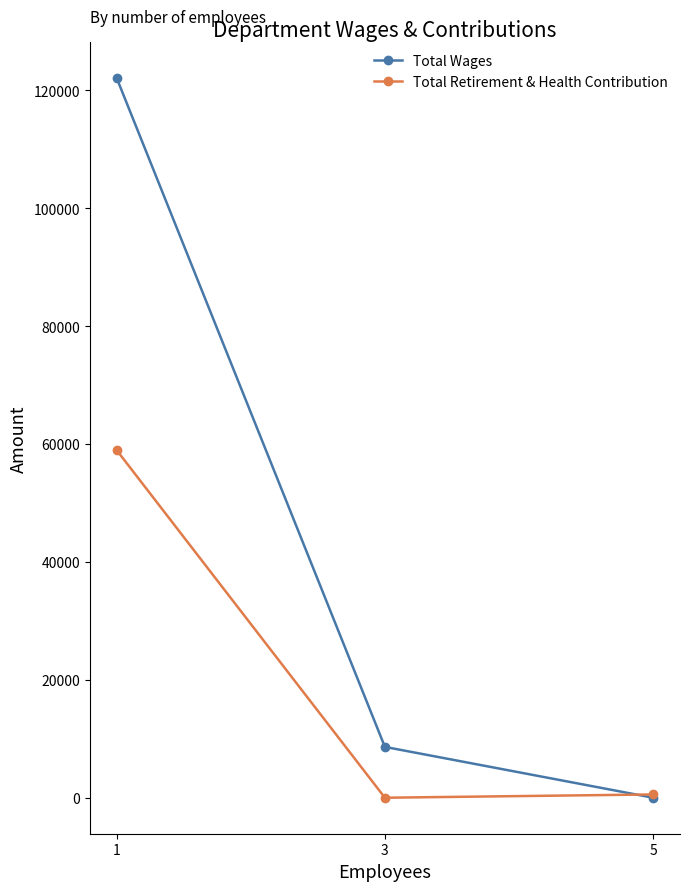

True or false: Total Retirement & Health Contribution has a value of 25867 at 3.

False